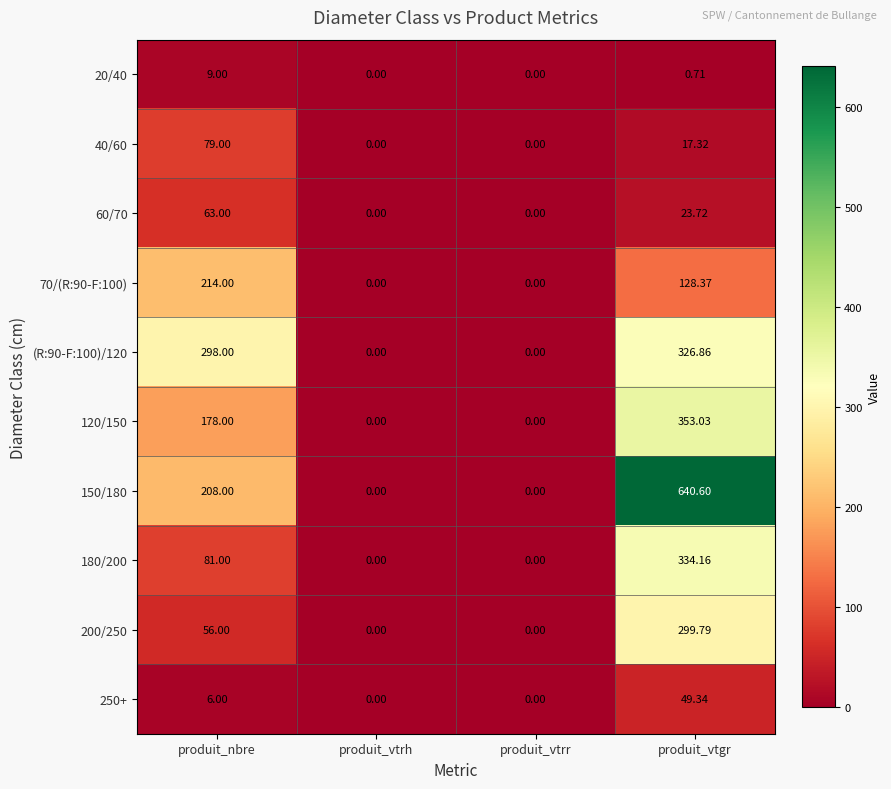

Is the value of 120/150 at produit_nbre greater than the value of 250+ at produit_nbre?

Yes